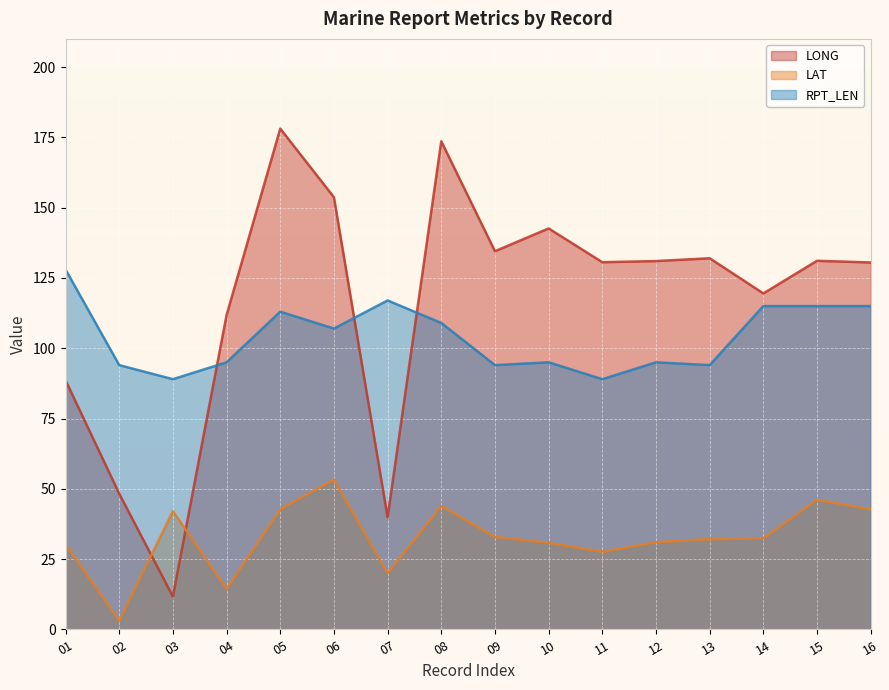

The value of LAT at 03 is 42.1. True or false?

True